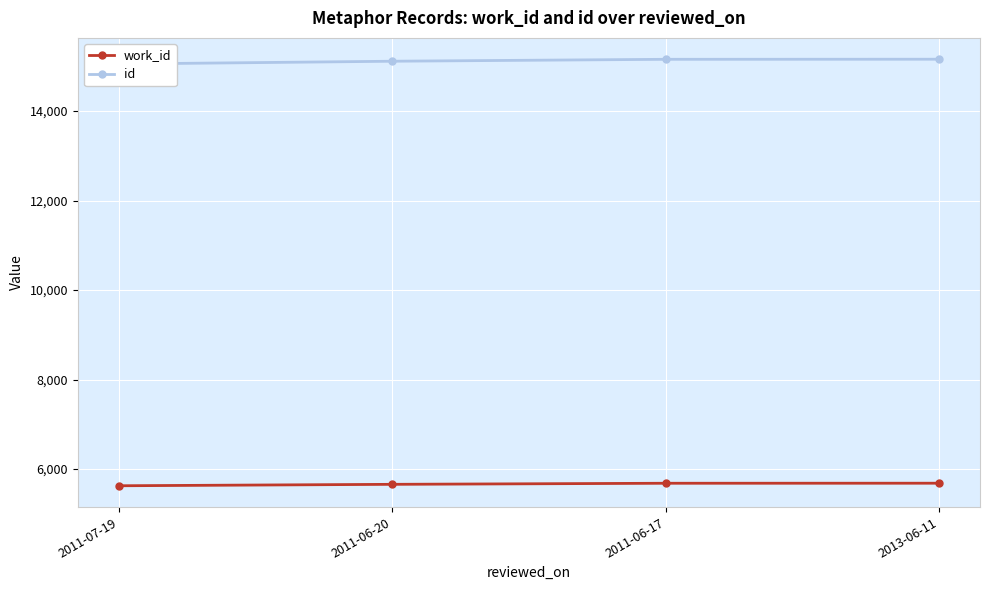

What is the spread (max minus min) of values at 2011-07-19?

9426